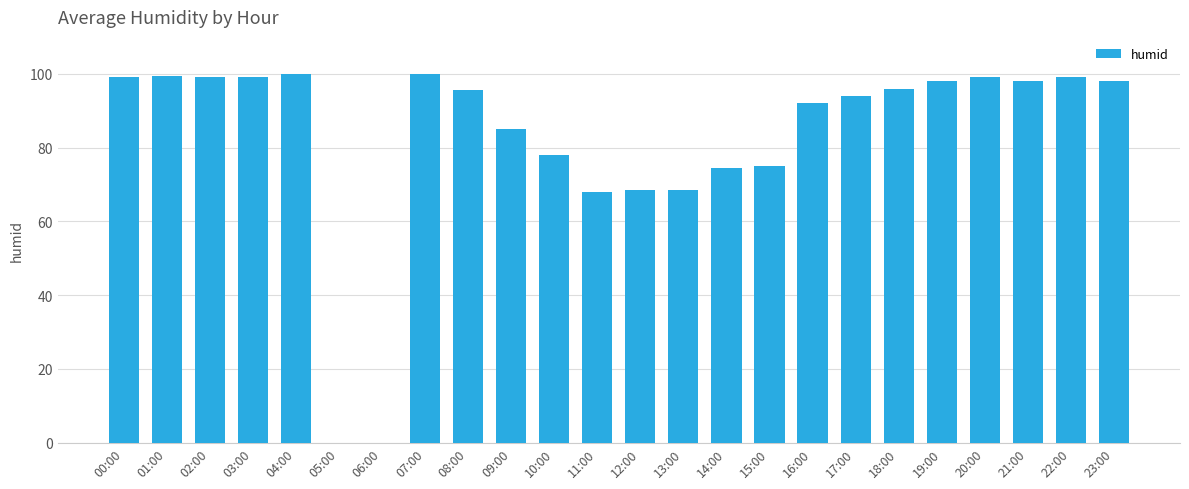

The value at 14:00 is 103.8. True or false?

False